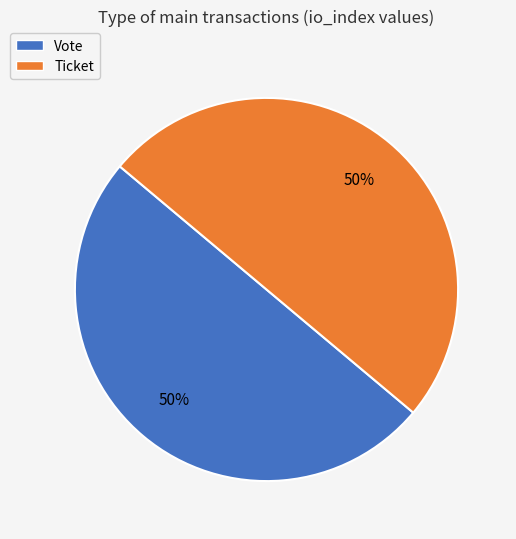

How many segments does this pie chart have?

2